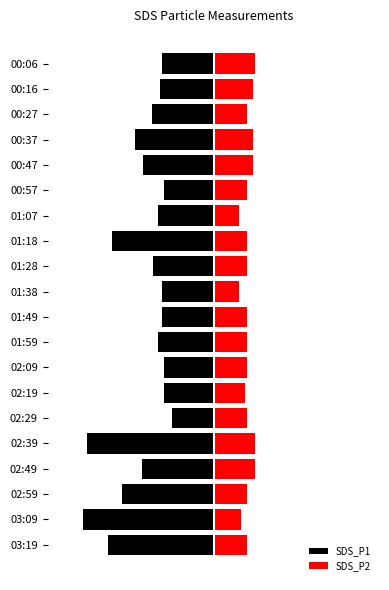

What is the difference between the maximum and minimum values in the SDS_P1 series?

1.1